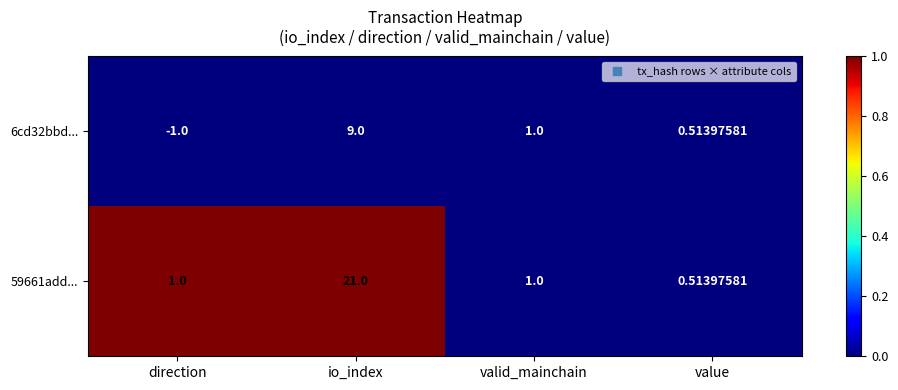

At which category is the sum across all series the highest?

io_index